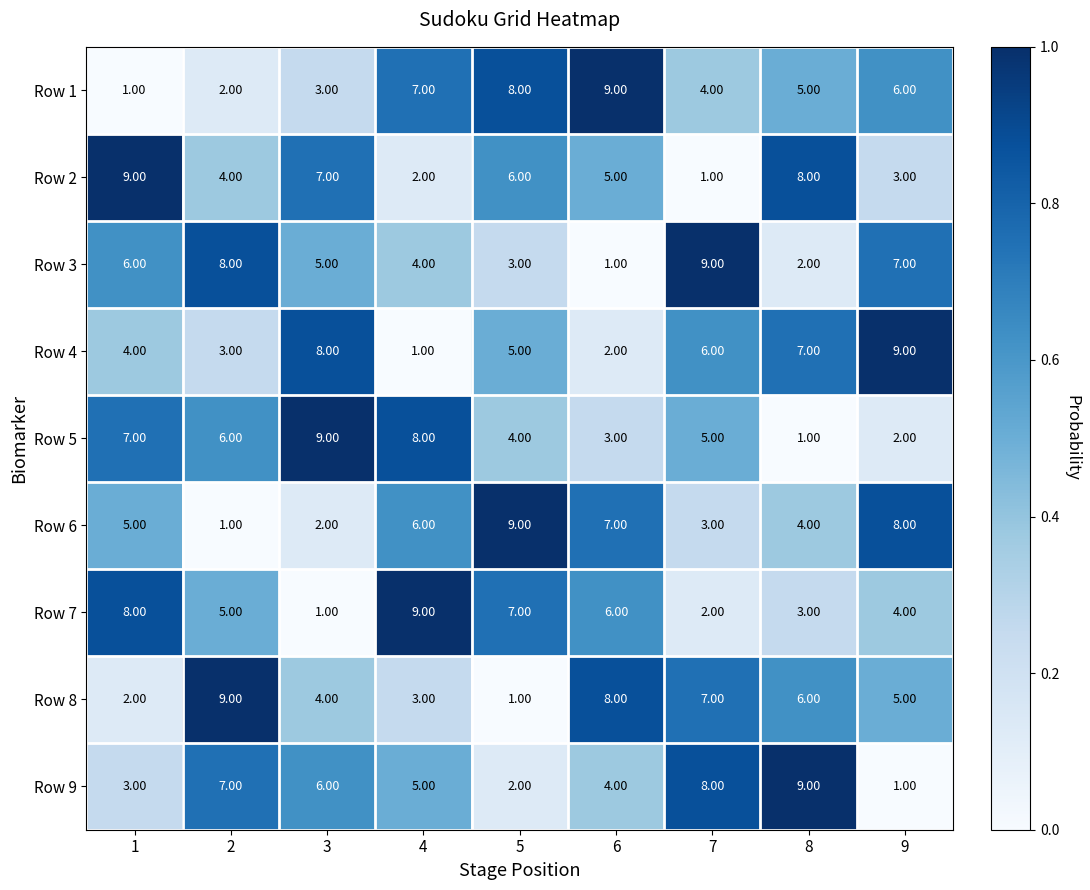

What is the difference between the second highest and second lowest values in the Row 5 series?

6